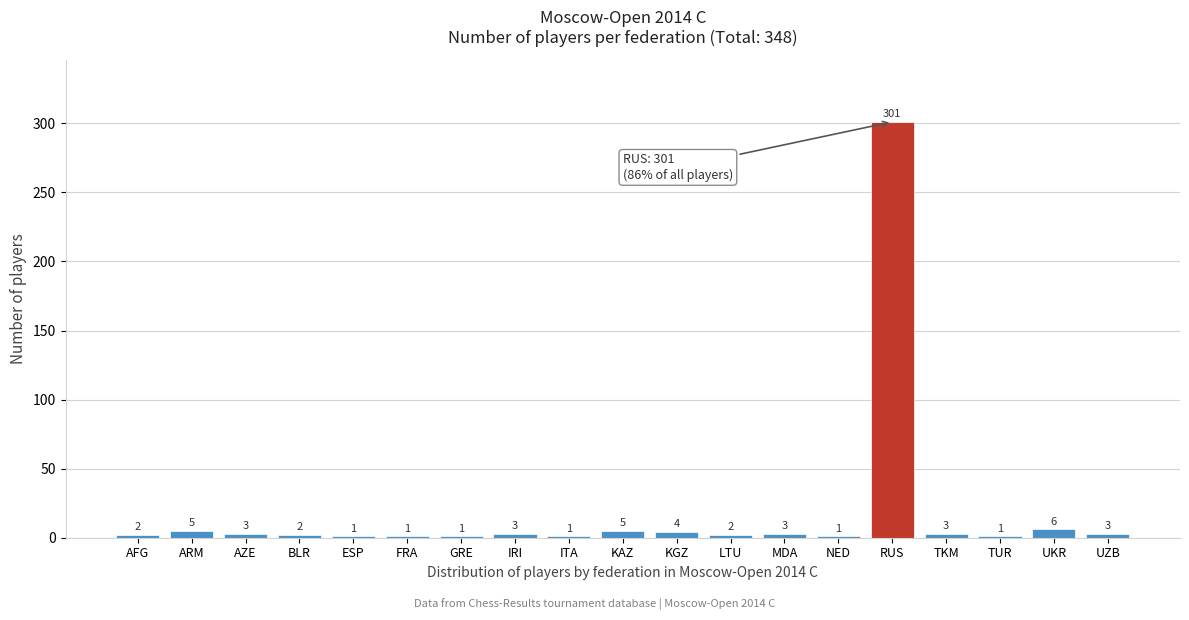

Reading left to right, extract all data points from this chart.

AFG=2	ARM=5	AZE=3	BLR=2	ESP=1	FRA=1	GRE=1	IRI=3	ITA=1	KAZ=5	KGZ=4	LTU=2	MDA=3	NED=1	RUS=301	TKM=3	TUR=1	UKR=6	UZB=3